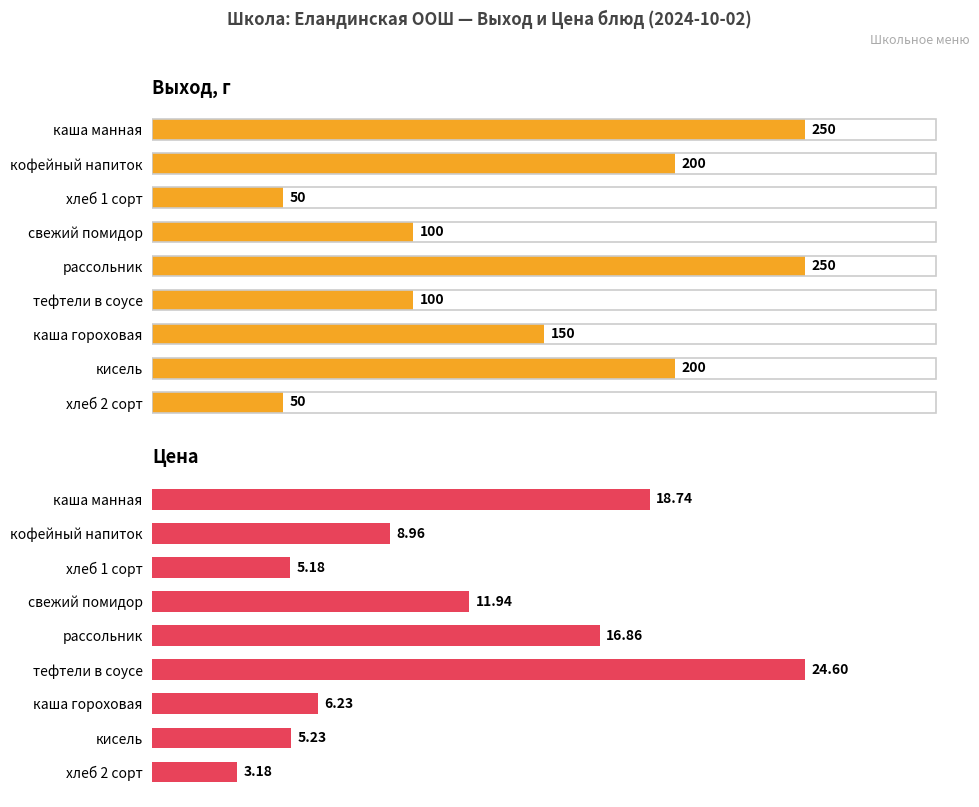

The Выход, г series shows 50.0 at хлеб 1 сорт. True or false?

True